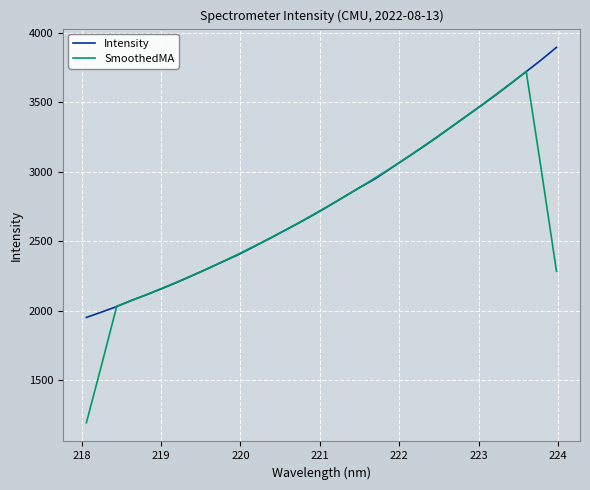

What is the minimum value for Intensity?

1951.9